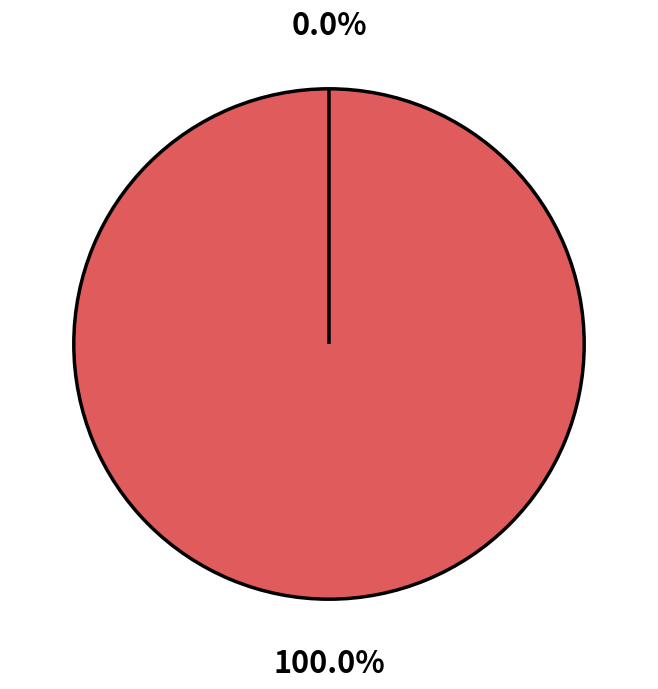

Does any single category account for the majority?

Yes